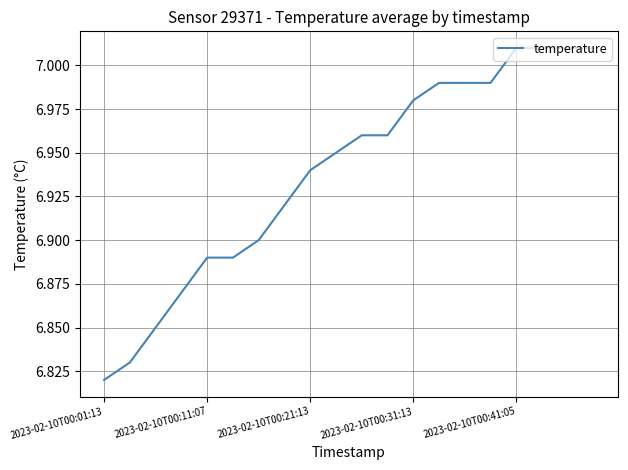

Is this an area chart (filled region under the line)?

No